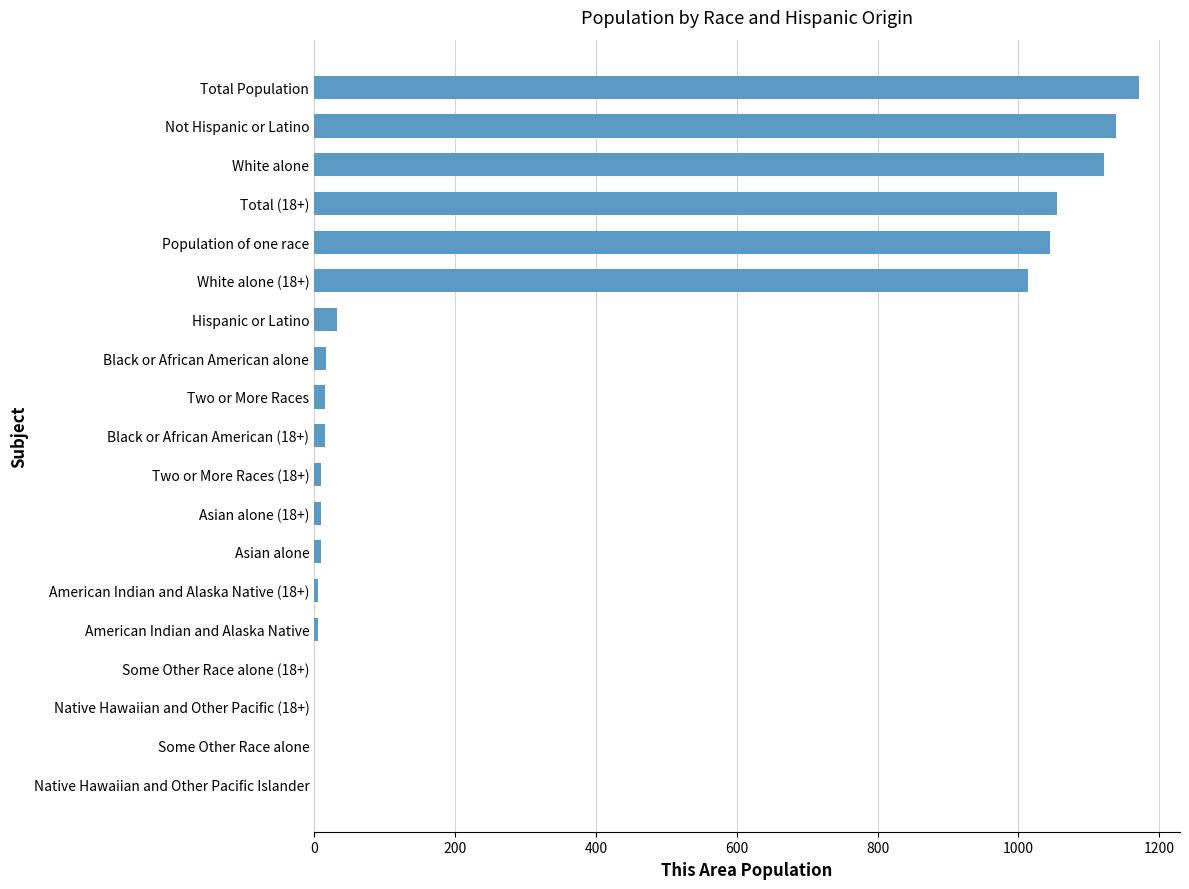

Is it true that the value at Population of one race is 1045?

True